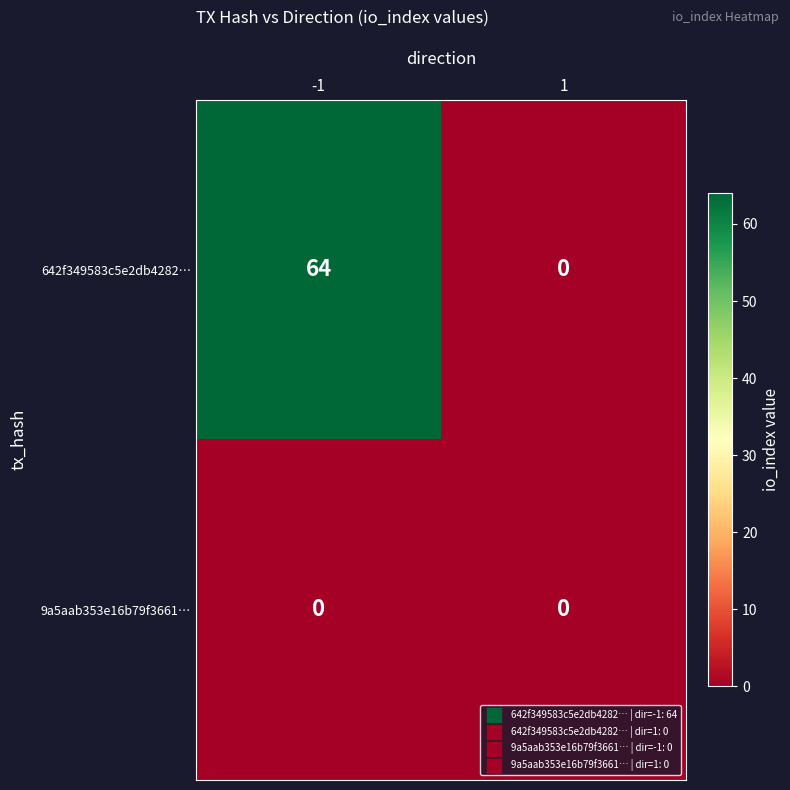

Rank the series by their average value, from lowest to highest.

9a5aab353e16b79f3661…, 642f349583c5e2db4282…